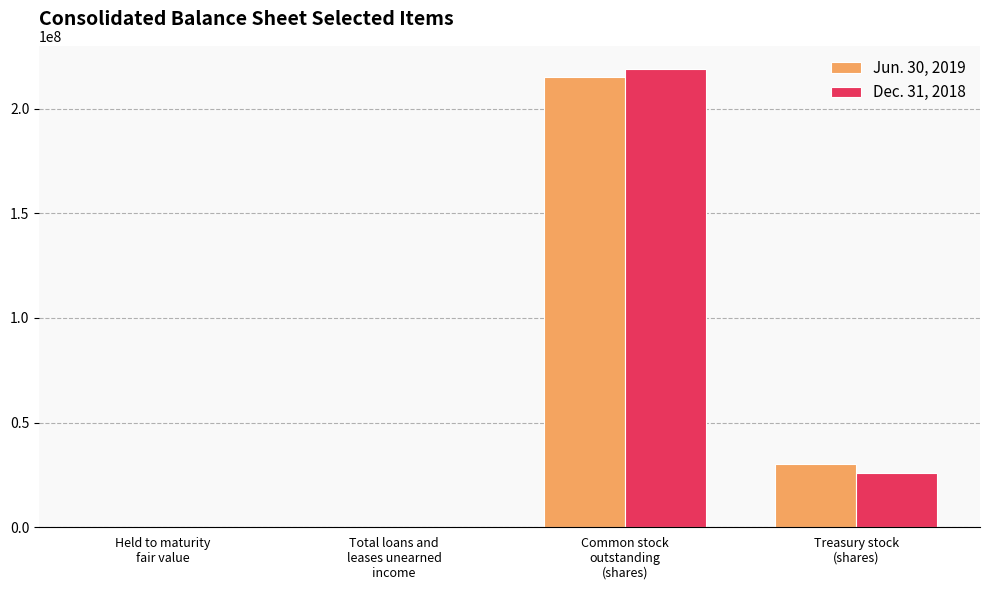

What is the highest value of the Dec. 31, 2018 series?

219012050.0